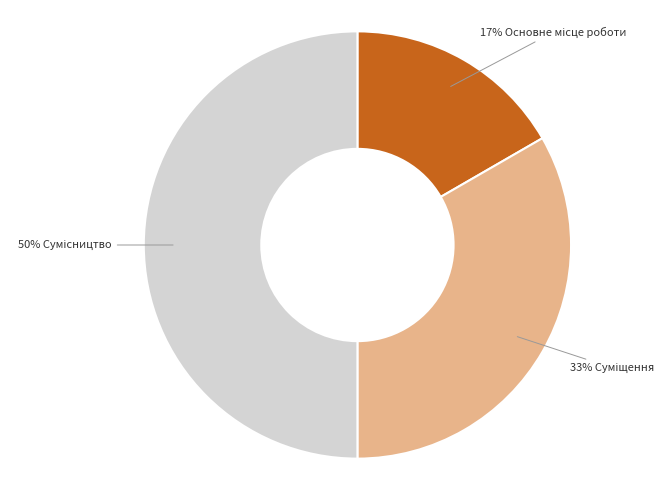

How many segments does this pie chart have?

3